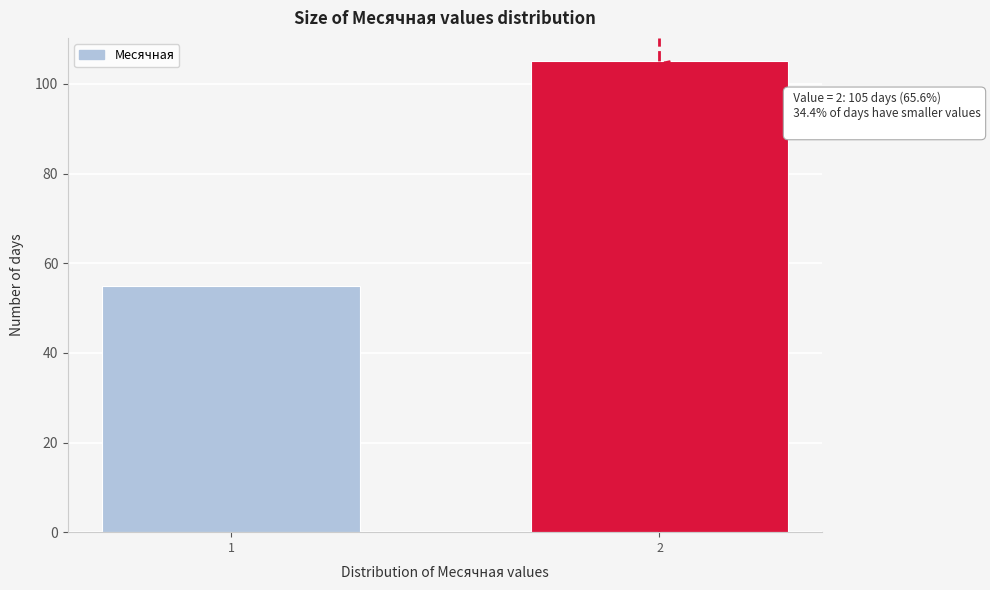

Reading left to right, transcribe all the data shown in this chart.

55	105